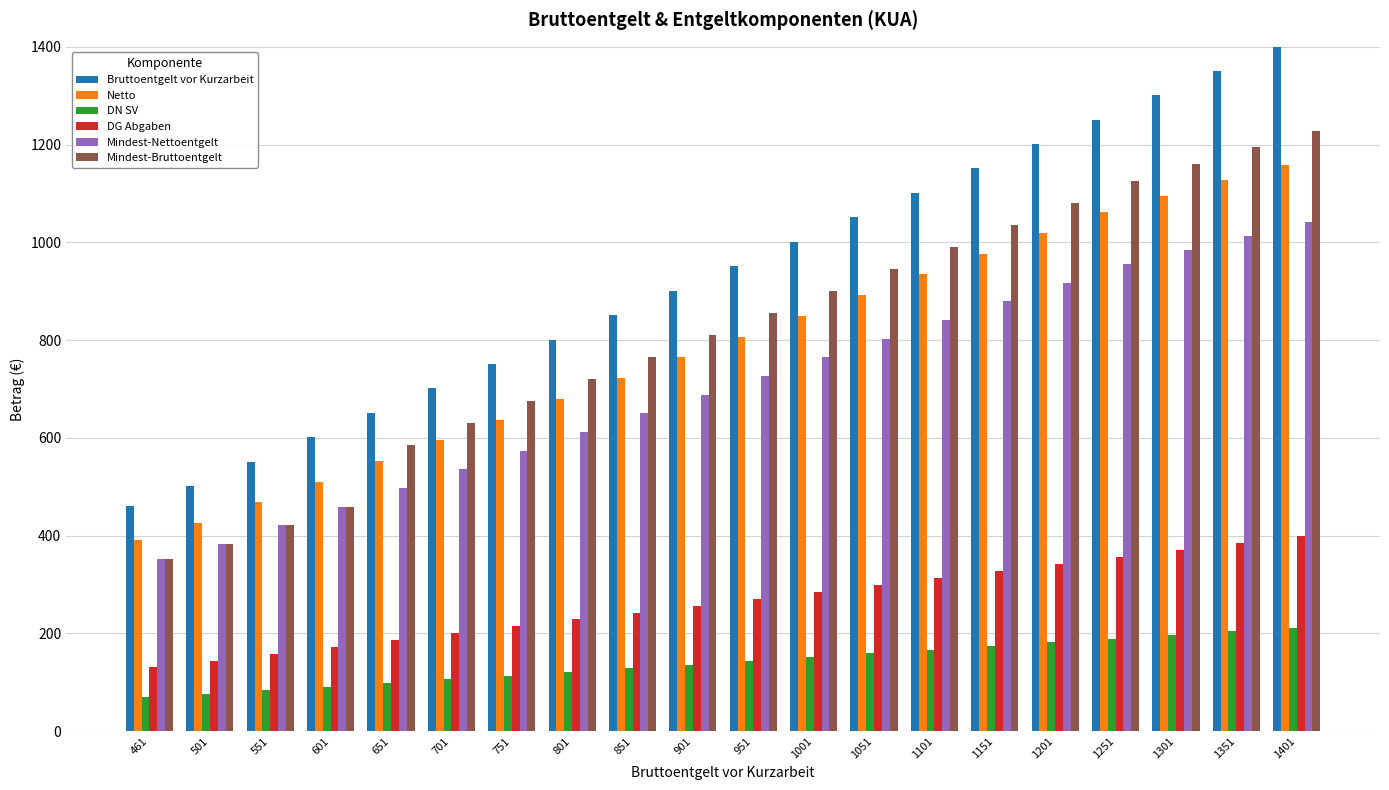

What are all the series names shown in the legend?

Bruttoentgelt vor Kurzarbeit, Netto, DN SV, DG Abgaben, Mindest-Nettoentgelt, Mindest-Bruttoentgelt